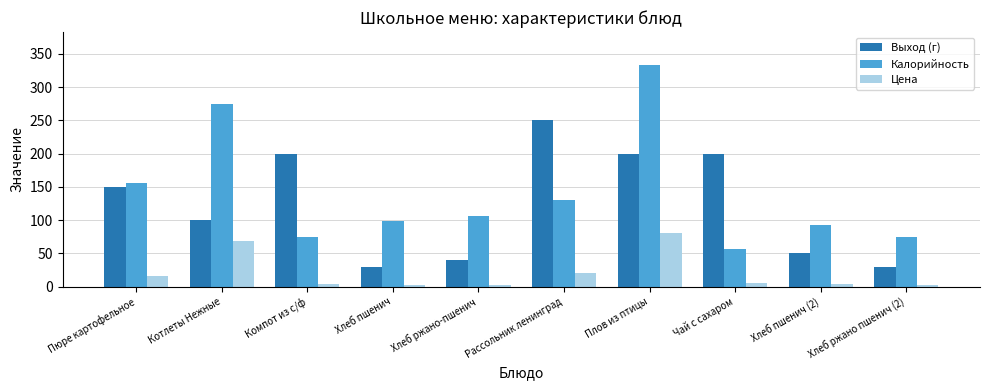

Is it true that Цена equals 2.0 at Хлеб пшенич?

True